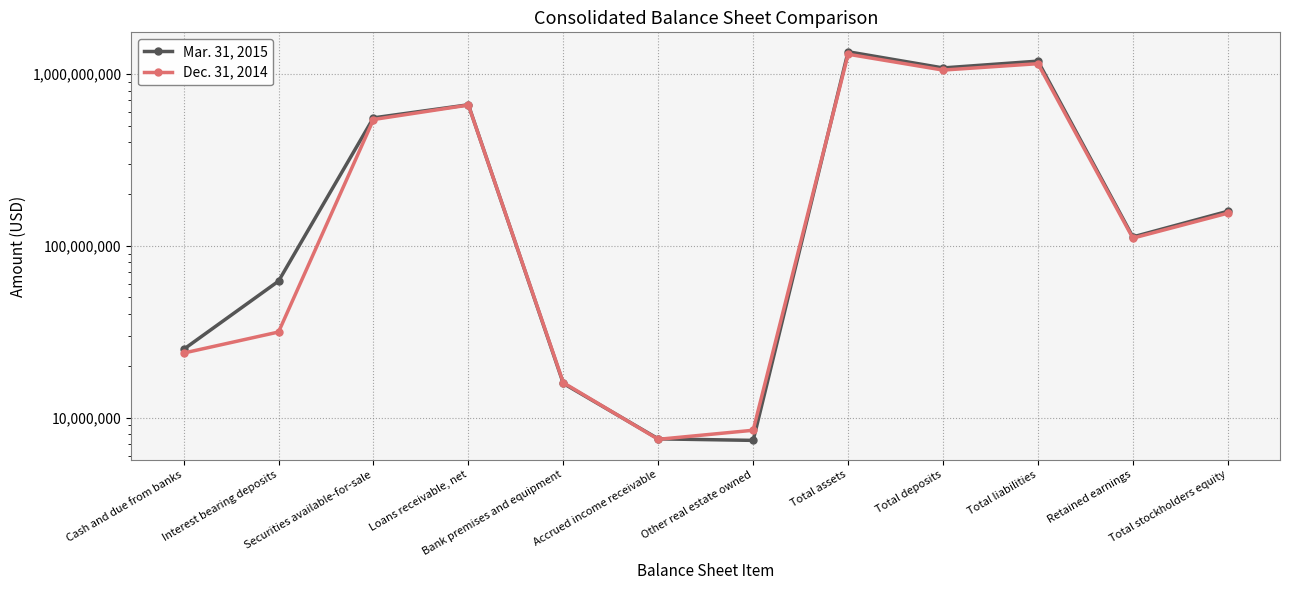

Reading left to right, what are all the values shown in this chart?

Mar. 31, 2015: 24944438	62209248	554649829	660790412	15798836	7518141	7365534	1344731348	1082790194	1186085490	112474593	158645858
Dec. 31, 2014: 23730257	31463382	542502381	658440998	15956989	7471023	8435885	1301030717	1052123257	1146356299	110701847	154674418